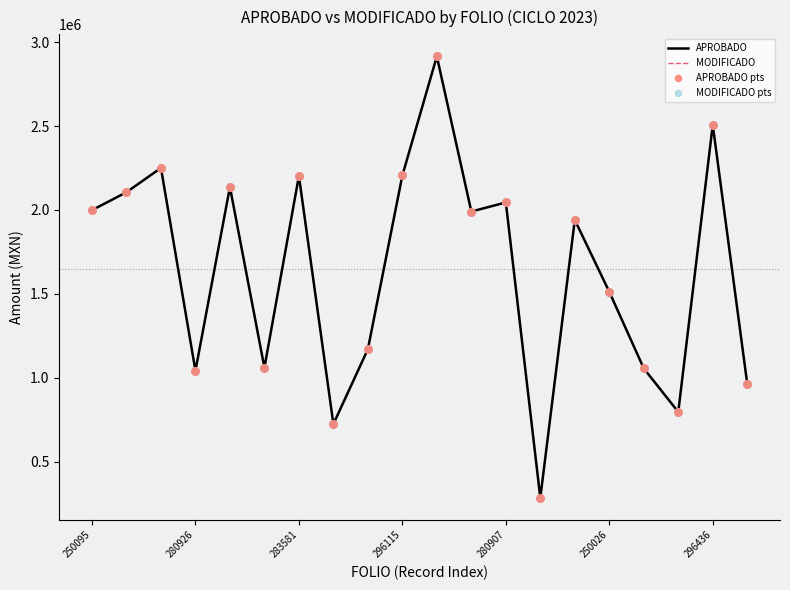

Is this an area chart (filled region under the line)?

No